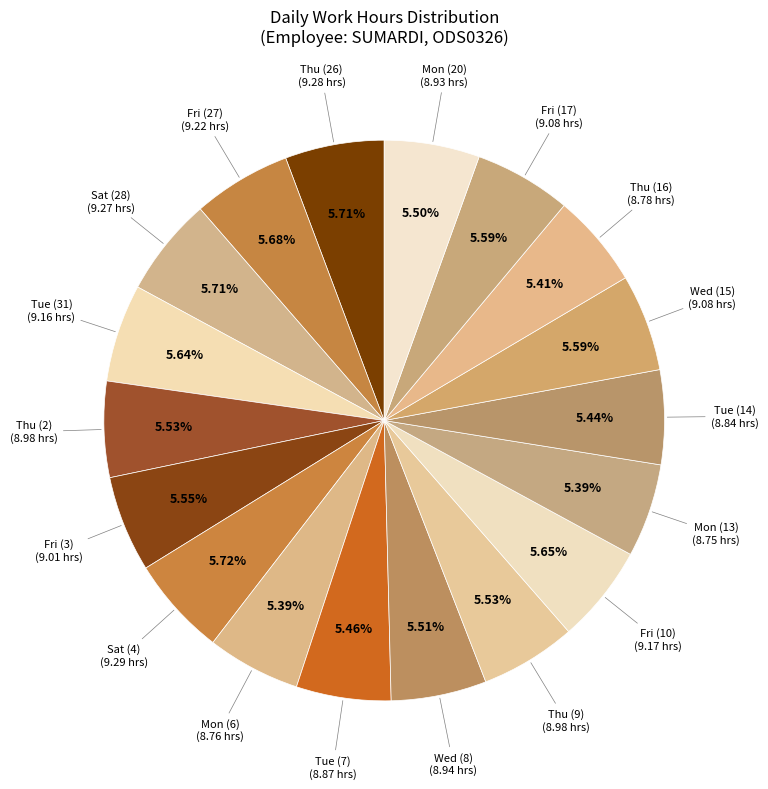

Count the number of slices in the pie.

18